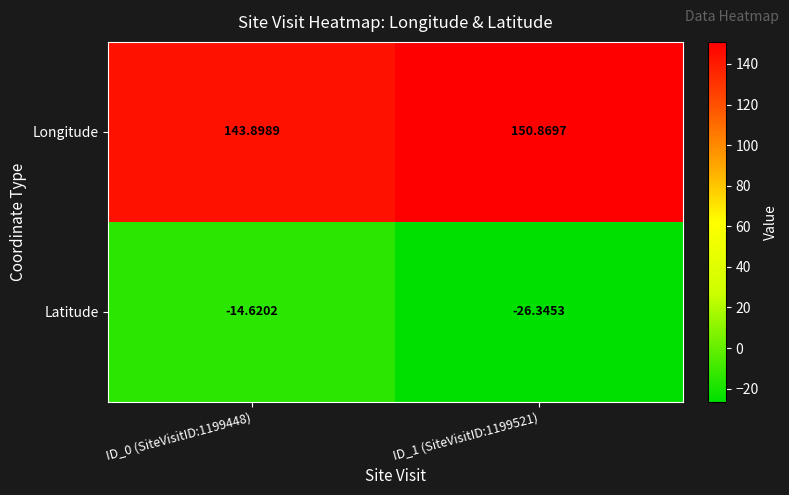

Between ID_0 (SiteVisitID:1199448) and ID_1 (SiteVisitID:1199521), which series saw the biggest shift?

Latitude